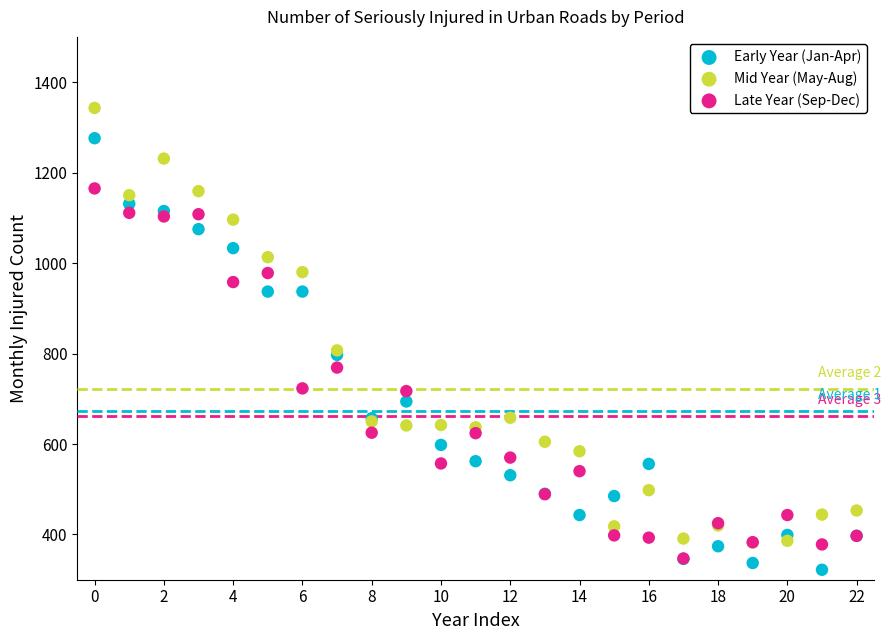

Which series has the widest spread of Y values?

Mid Year (May-Aug)